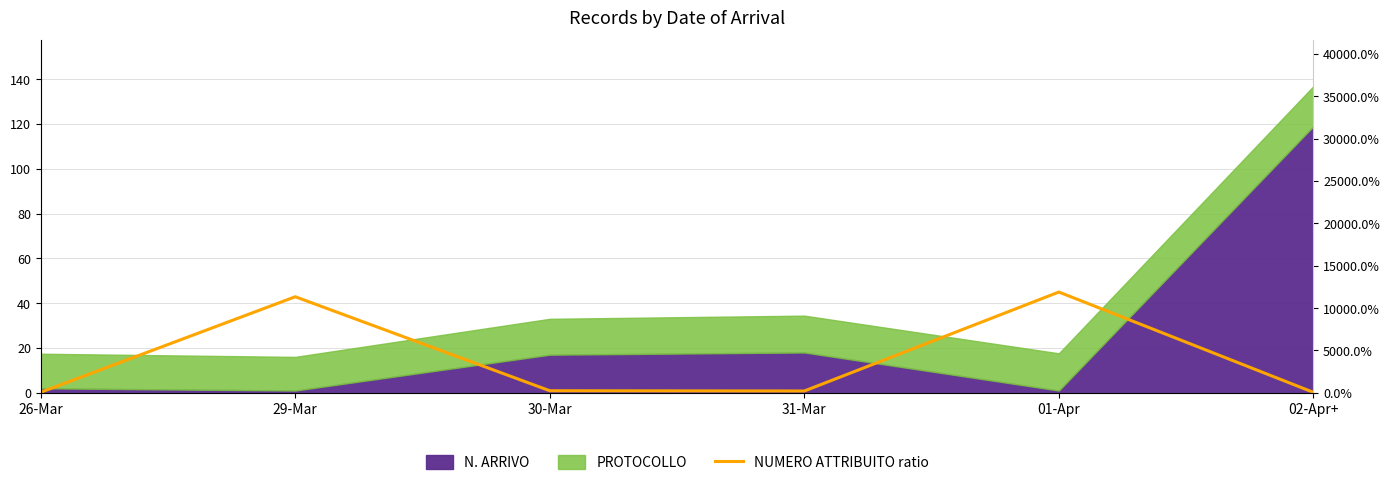

How many lines are shown in the chart?

1